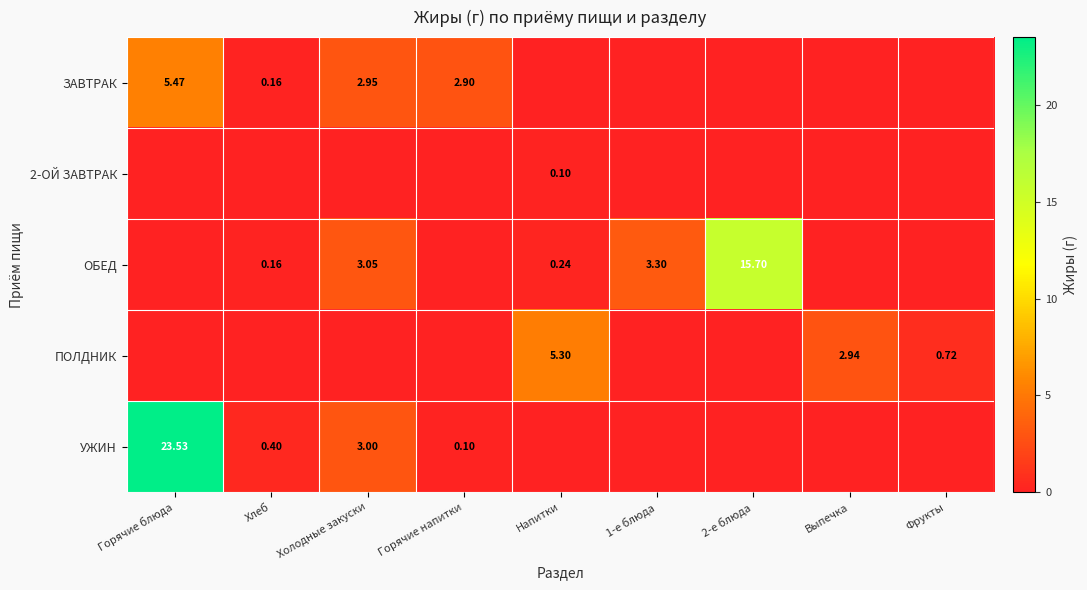

The value of ОБЕД at Напитки is 0.4. True or false?

False